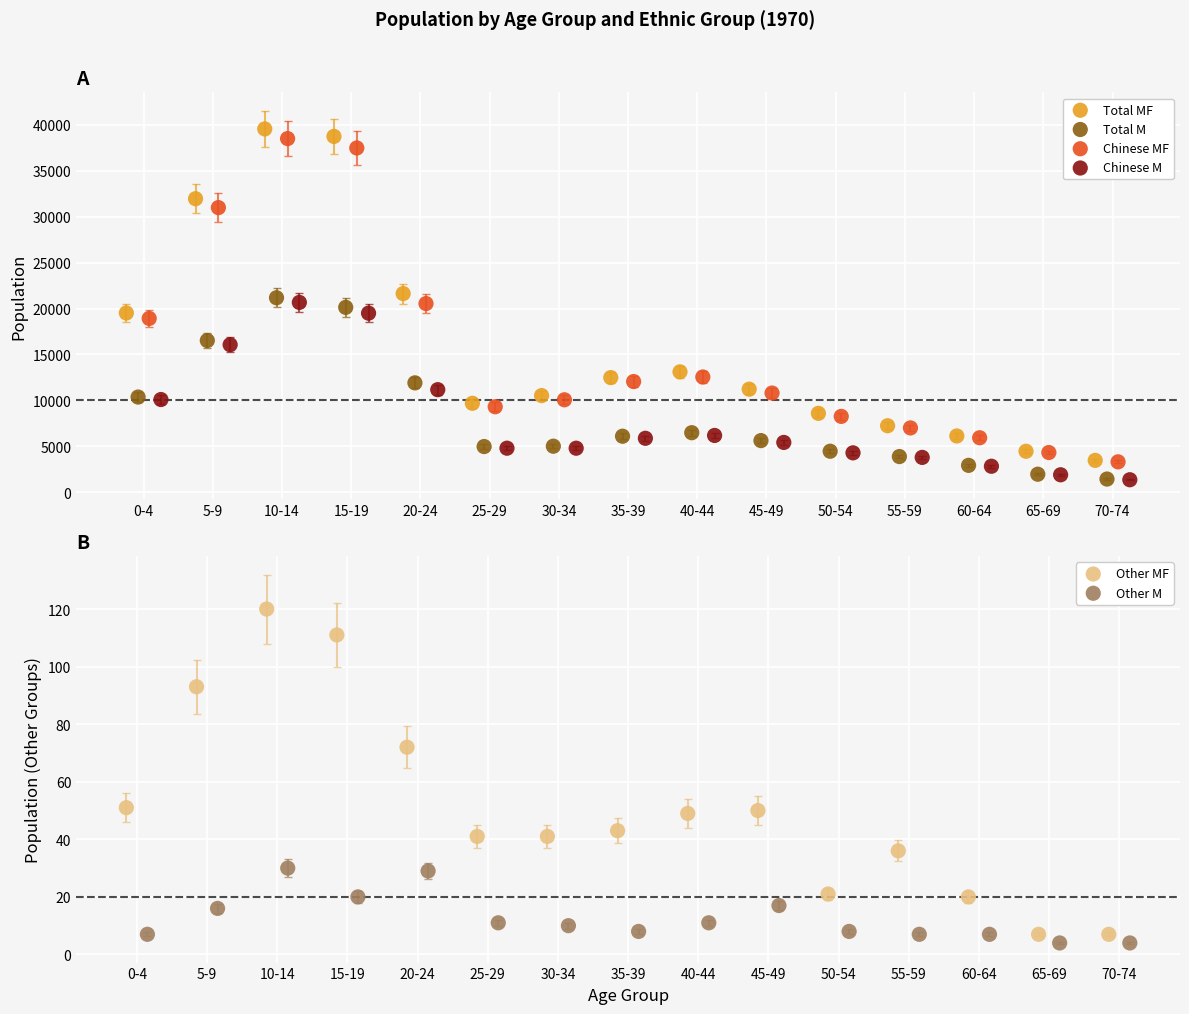

Which series has the largest total across all categories?

Total MF